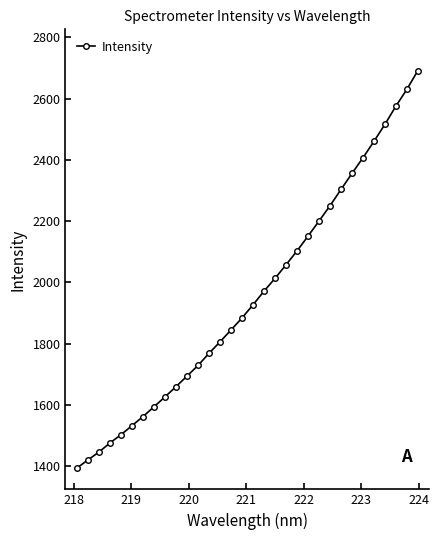

What is the sum of all values?

62543.5